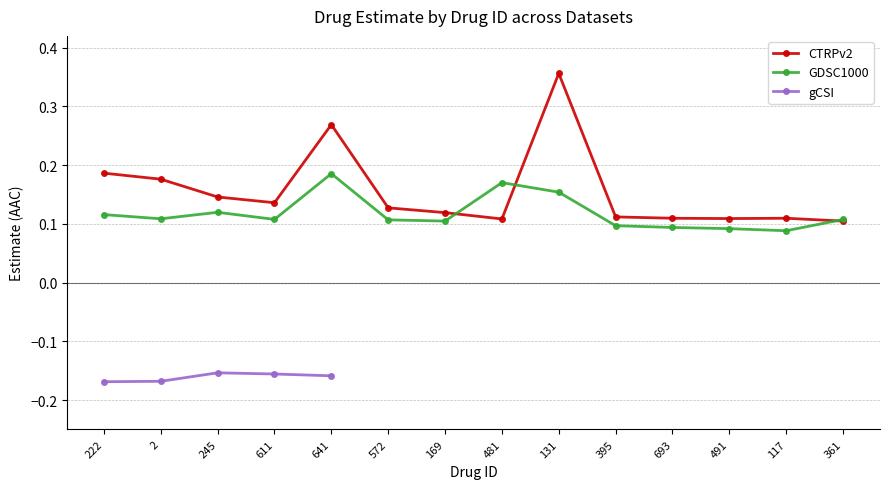

True or false: gCSI has more than 0 interior local peaks.

True